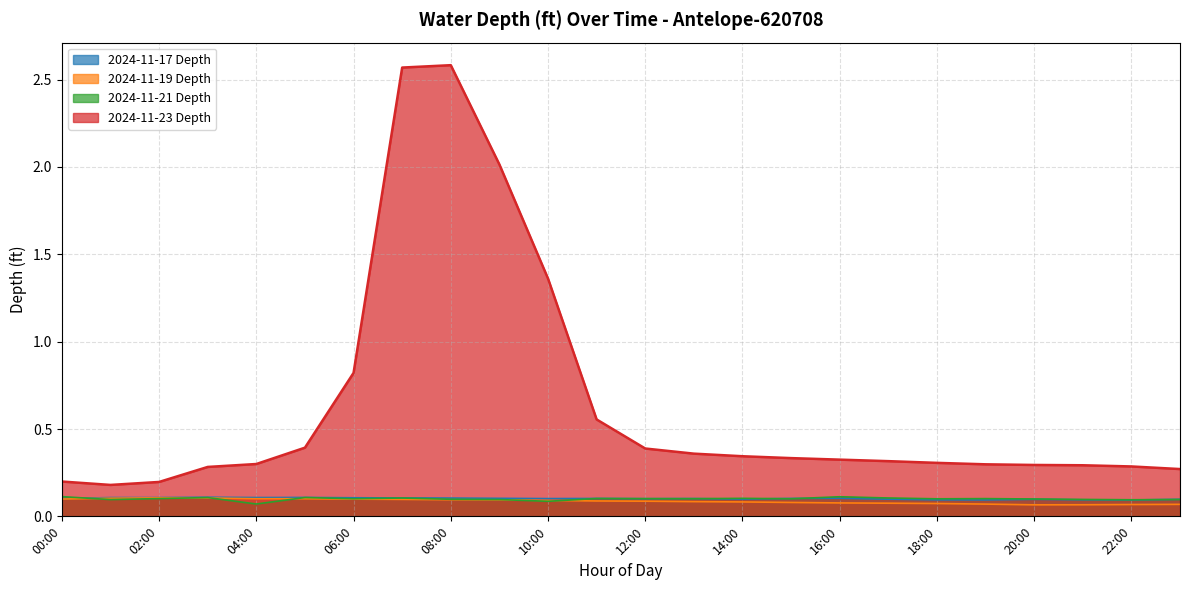

What is the total value across all series at 05:00?

0.7